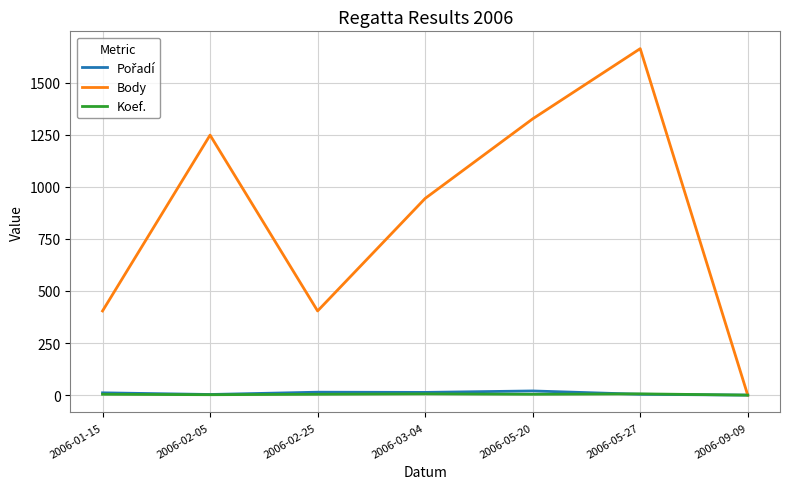

At which category is the sum across all series the highest?

2006-05-27